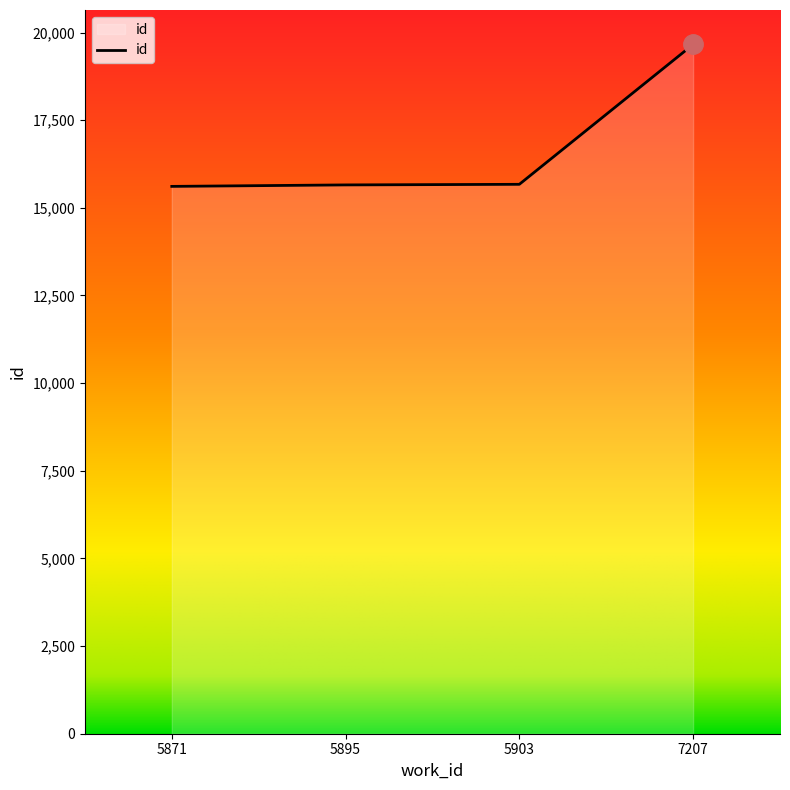

What is the smallest value displayed?

15611